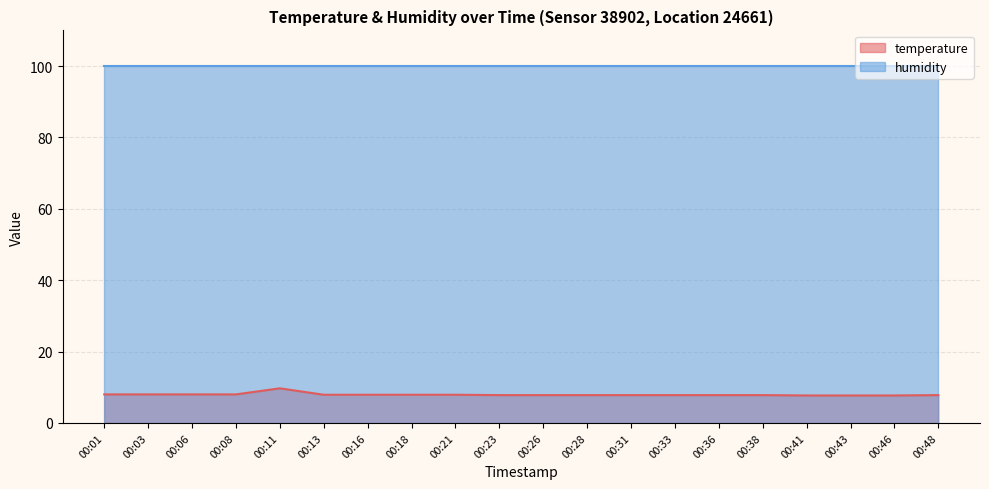

At which label is the value closest to 8?

00:01